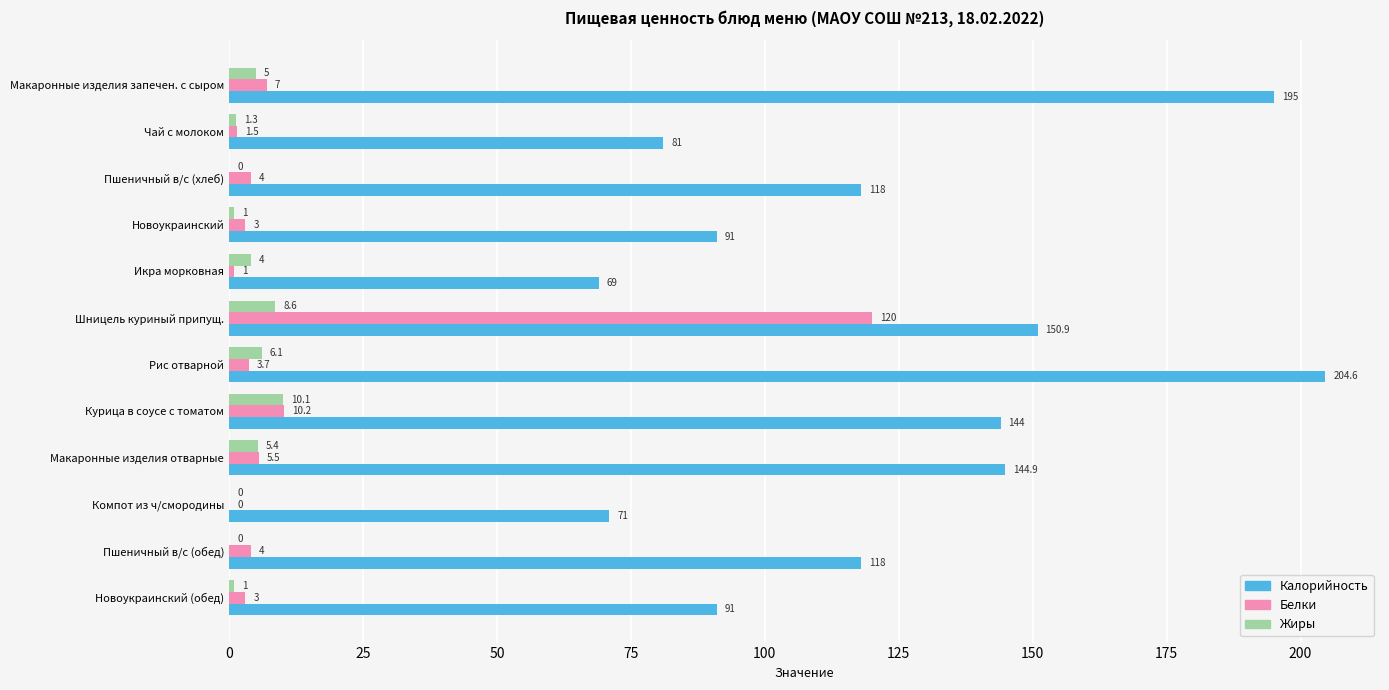

At which category is the sum across all series the highest?

Шницель куриный припущ.